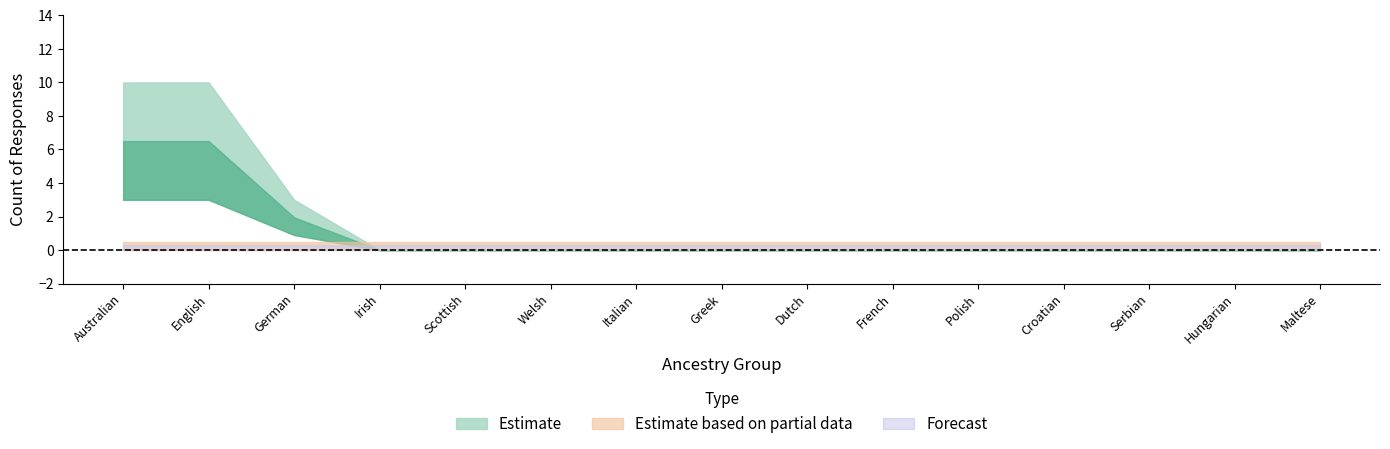

Reading right to left, transcribe all the data shown in this chart.

Estimate: 0	0	0	0	0	0	0	0	0	0	0	0	3	10	10
Estimate based on partial data: 0	0	0	0	0	0	0	0	0	0	0	0	0	0	0
Forecast: 0	0	0	0	0	0	0	0	0	0	0	0	0	0	0